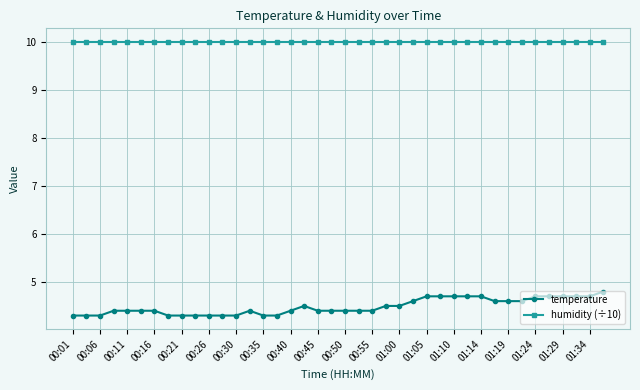

Which series has the largest total across all categories?

humidity (÷10)